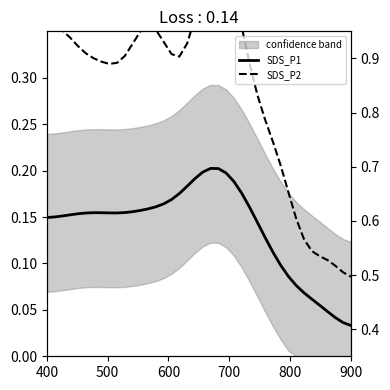

What is the sum of all SDS_P2 values?

11.5